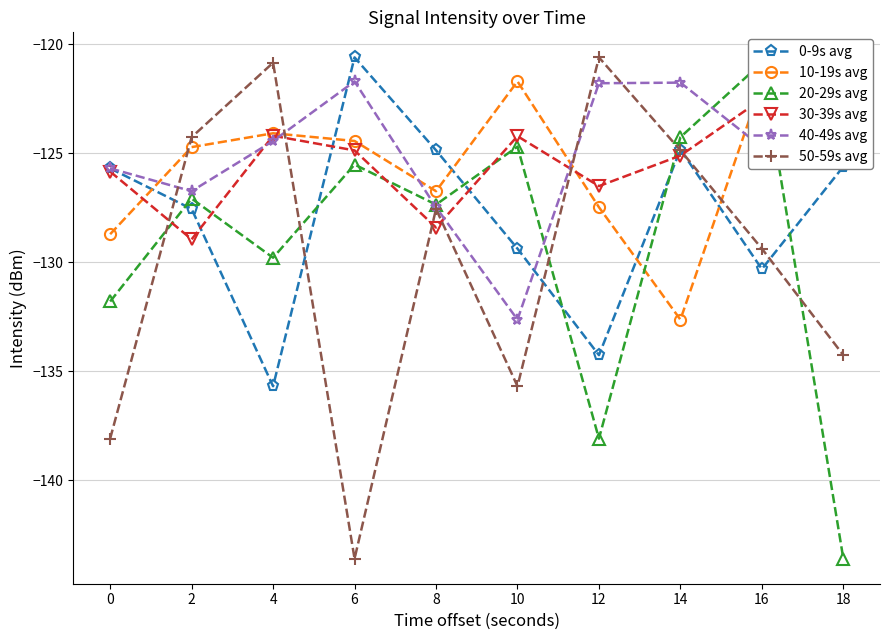

At how many categories does at least one series exceed -135?

10